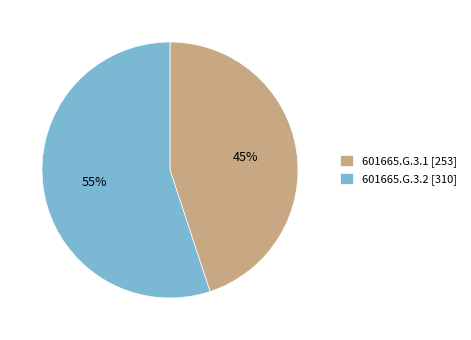

The 601665.G.3.2 slice represents 44% of the pie. True or false?

False